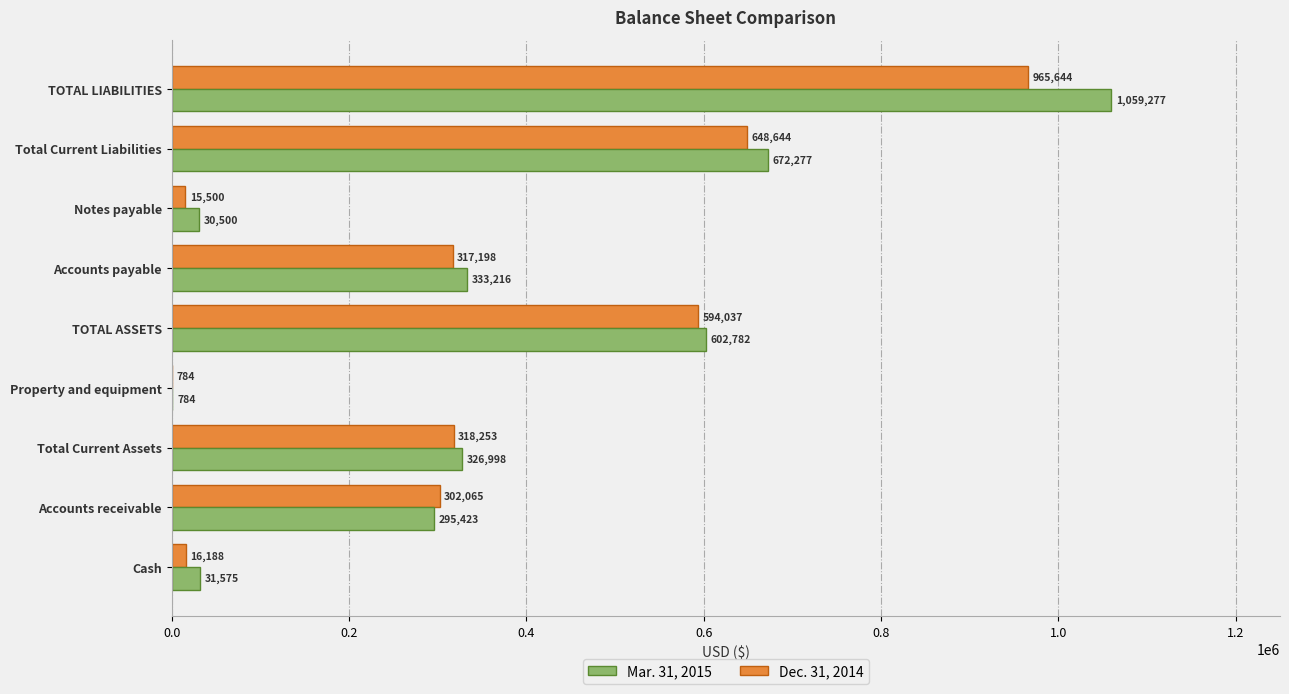

True or false: Dec. 31, 2014 has a value of 217249 at Accounts payable.

False